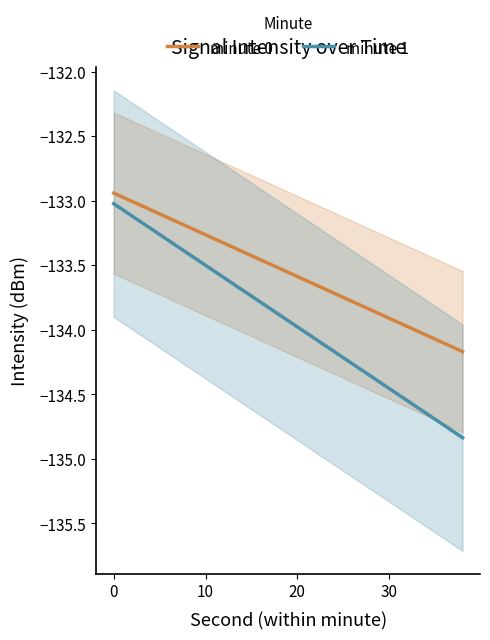

What is the smallest value displayed?

-134.8